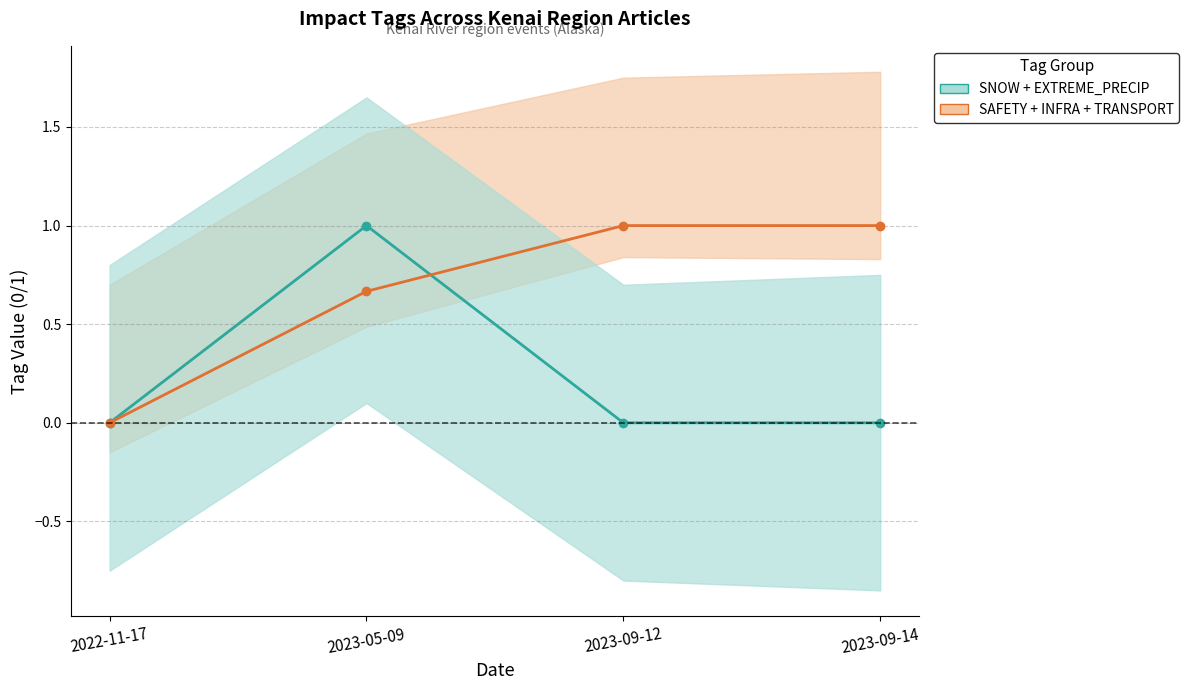

What is the difference between the highest and lowest values at 2023-05-09?

0.3